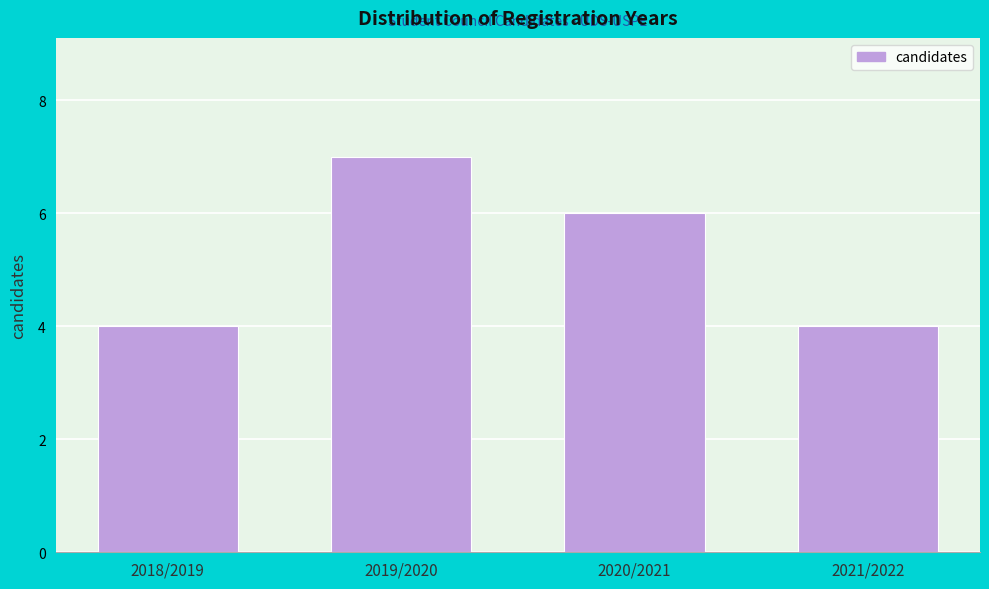

Reading left to right, transcribe all the data shown in this chart.

4	7	6	4